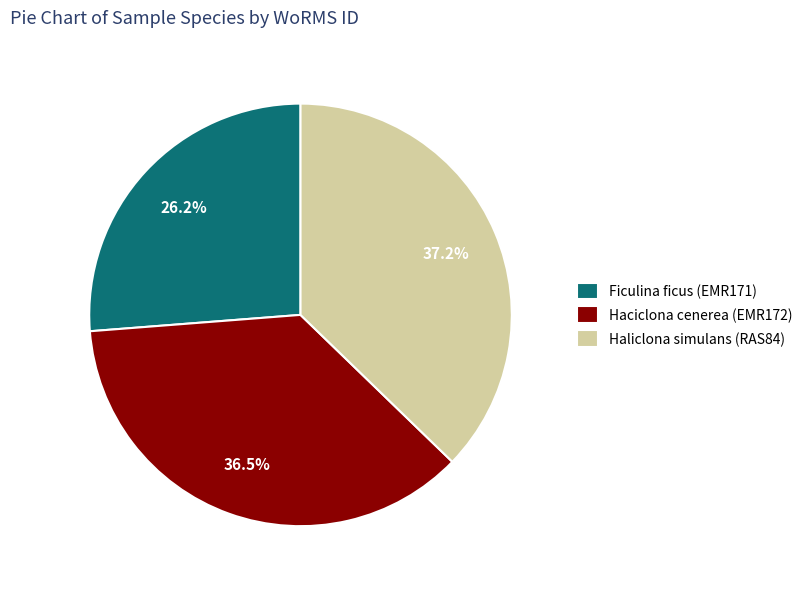

How many slices are in this pie chart?

3